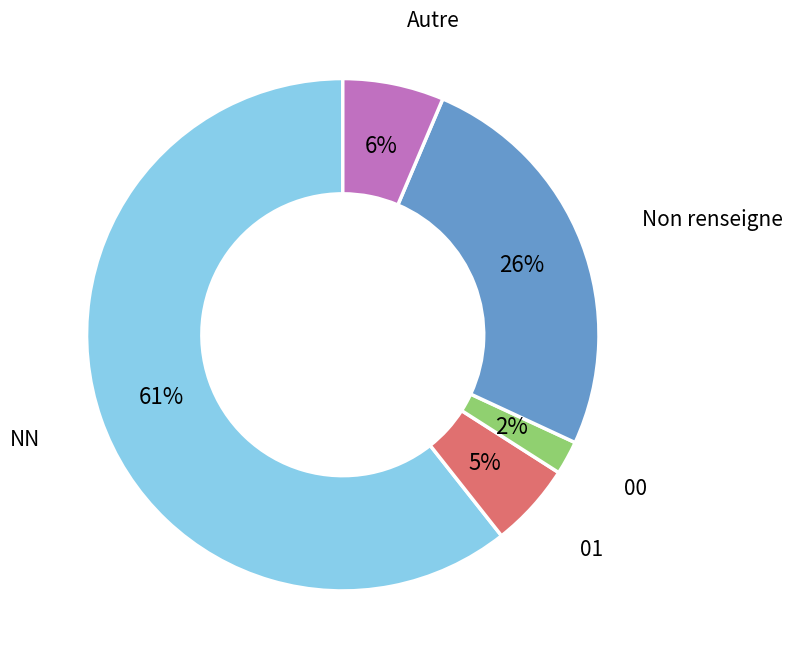

Does any single category account for the majority?

Yes